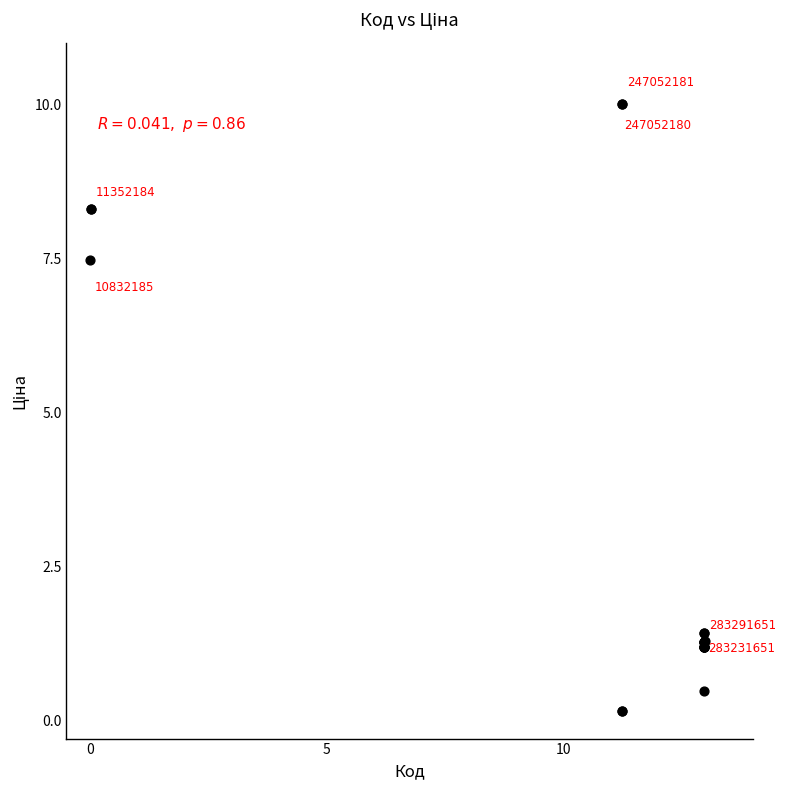

What Y value in the scatter plot is closest to 5?

7.5